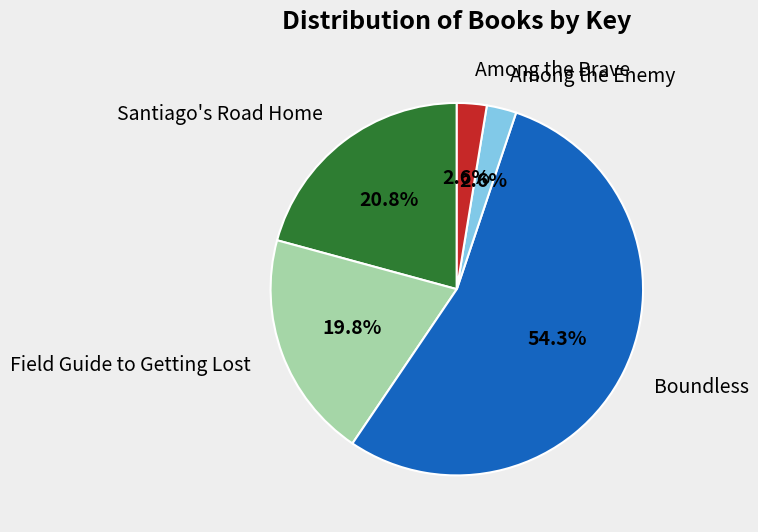

How many segments does this pie chart have?

5